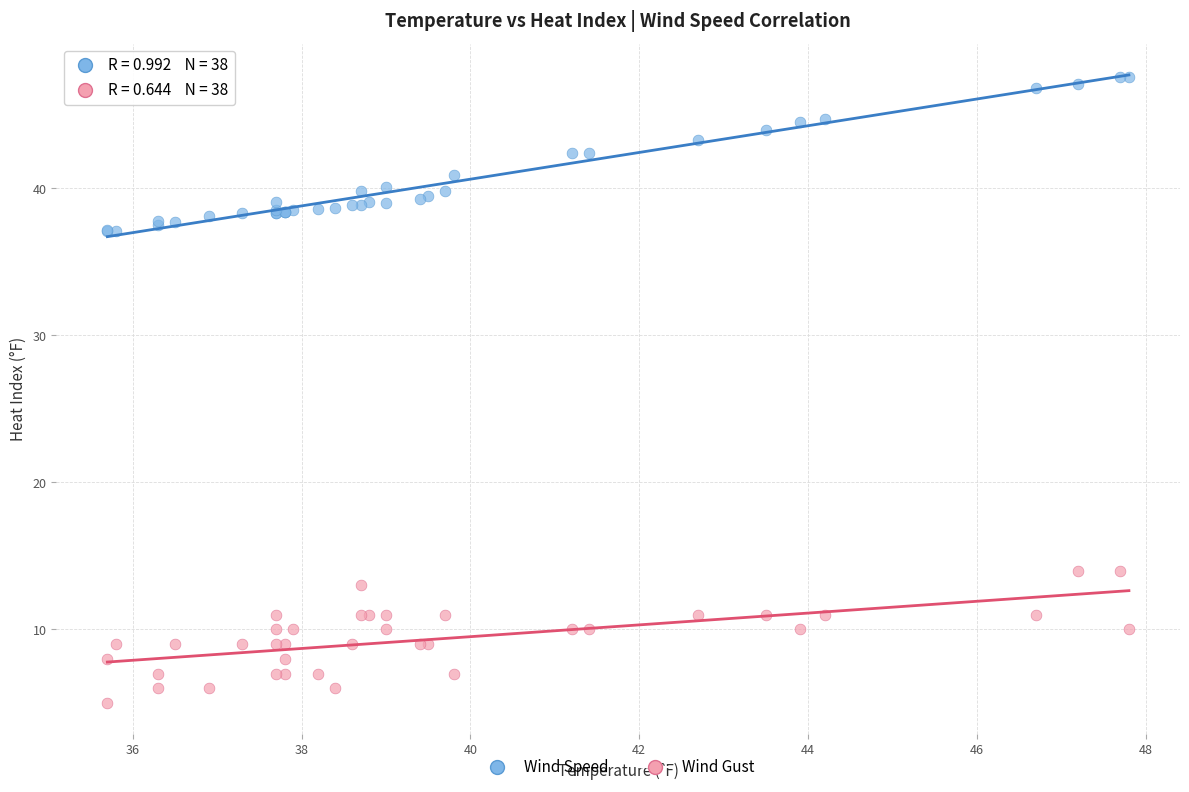

Which series has the largest Y range (max minus min)?

Wind Speed